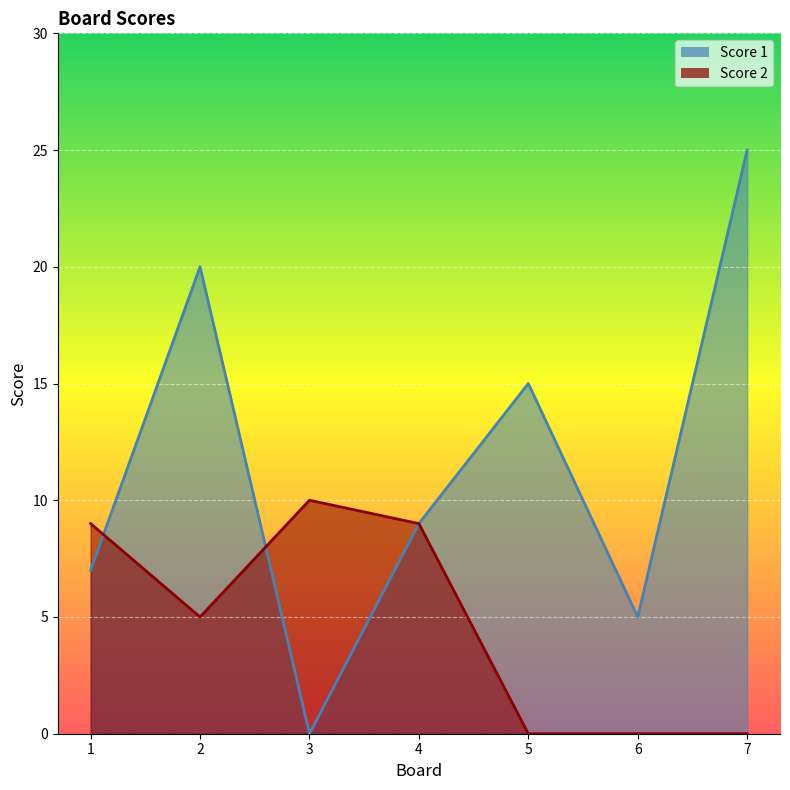

True or false: Score 1 has a value of 9 at 4.

True